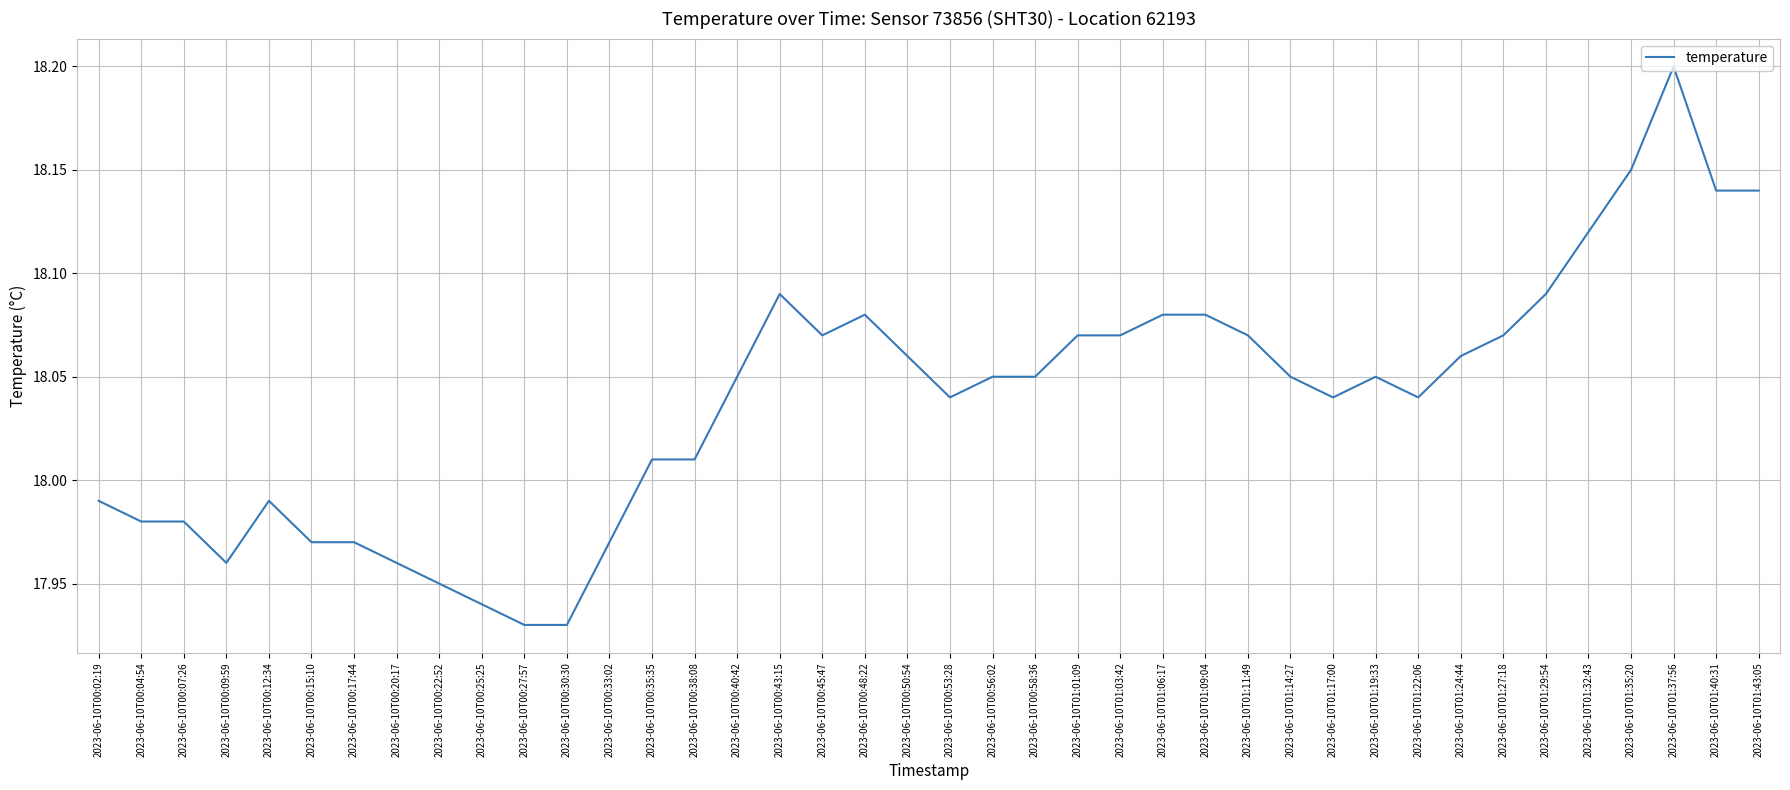

At which label does the data first exceed 18?

2023-06-10T00:35:35